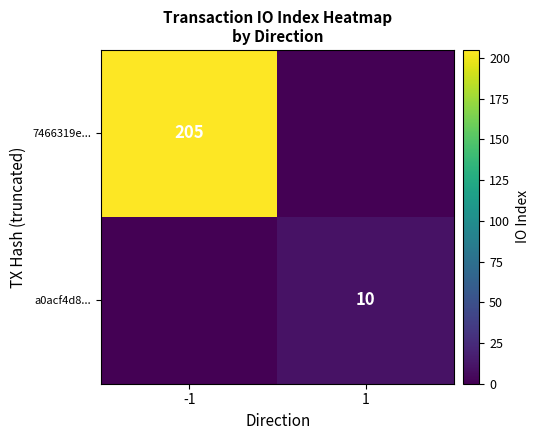

Is the value of a0acf4d8... at 1 greater than the value of 7466319e... at -1?

No